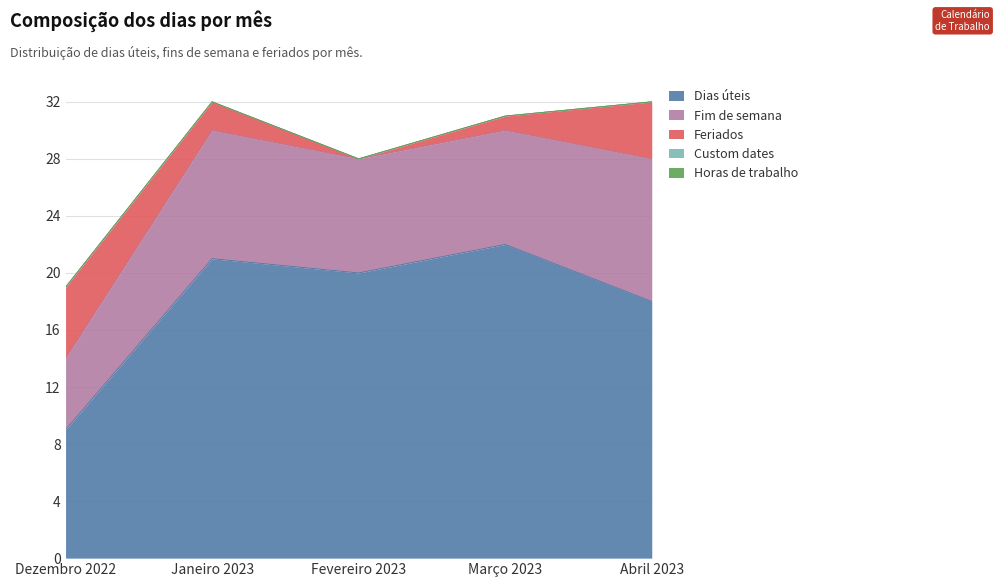

Which has a higher value, Dezembro 2022 or Abril 2023?

Abril 2023